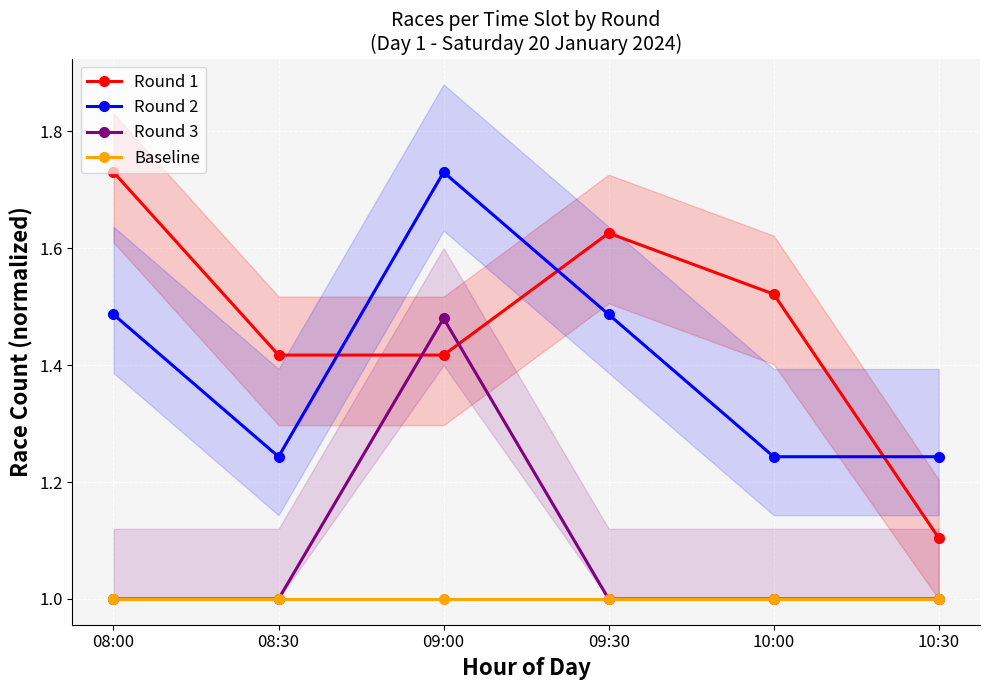

How many times do Round 1 and Round 3 cross each other?

2